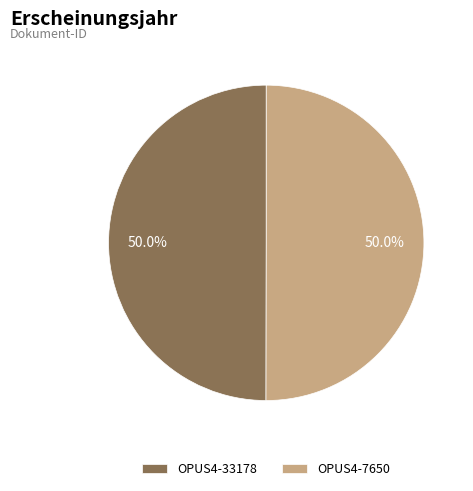

What is the ratio of the value at OPUS4-33178 to the value at OPUS4-7650?

1.0